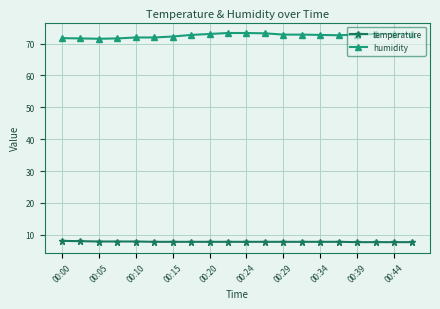

What is the sum of all temperature values?

156.4